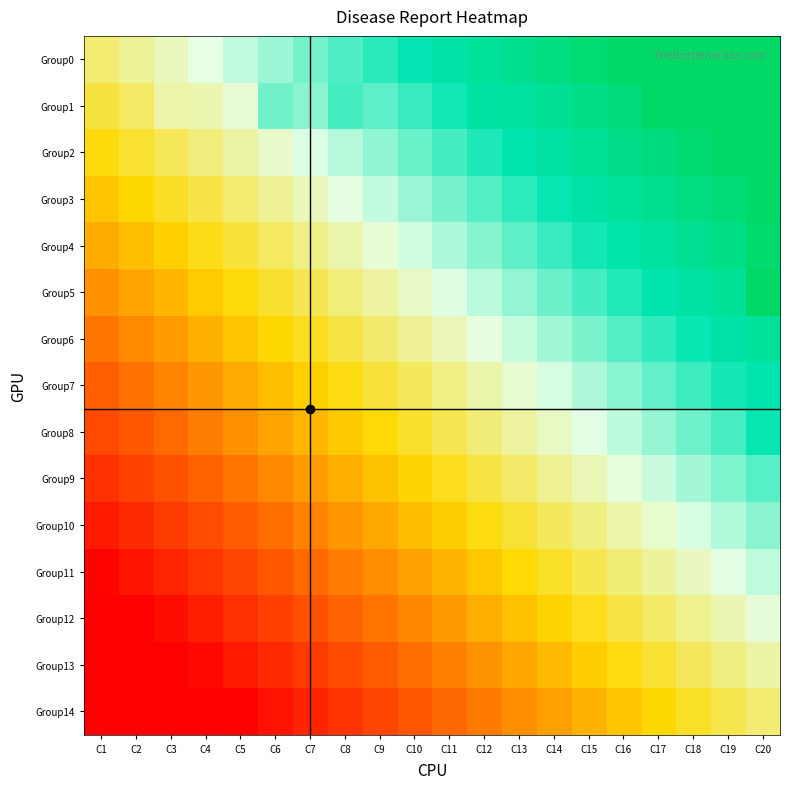

Reading left to right, extract all data points from this chart.

Group0: C1=0.0	C2=0.1	C3=0.1	C4=0.2	C5=0.2	C6=0.3	C7=0.3	C8=0.4	C9=0.4	C10=0.5	C11=0.5	C12=0.6	C13=0.6	C14=0.7	C15=0.7	C16=0.8	C17=0.8	C18=0.9	C19=0.9	C20=1.0
Group1: C1=-0.1	C2=-0.0	C3=0.1	C4=0.1	C5=0.1	C6=0.3	C7=0.3	C8=0.4	C9=0.3	C10=0.4	C11=0.5	C12=0.6	C13=0.6	C14=0.6	C15=0.7	C16=0.7	C17=0.8	C18=0.8	C19=1.2	C20=1.0
Group2: C1=-0.1	C2=-0.1	C3=-0.0	C4=0.0	C5=0.1	C6=0.1	C7=0.2	C8=0.2	C9=0.3	C10=0.3	C11=0.4	C12=0.4	C13=0.5	C14=0.5	C15=0.6	C16=0.6	C17=0.7	C18=0.8	C19=0.8	C20=0.9
Group3: C1=-0.2	C2=-0.2	C3=-0.1	C4=-0.1	C5=-0.0	C6=0.0	C7=0.1	C8=0.2	C9=0.2	C10=0.3	C11=0.3	C12=0.4	C13=0.4	C14=0.5	C15=0.5	C16=0.6	C17=0.6	C18=0.7	C19=0.7	C20=0.8
Group4: C1=-0.3	C2=-0.2	C3=-0.2	C4=-0.1	C5=-0.1	C6=-0.0	C7=0.0	C8=0.1	C9=0.1	C10=0.2	C11=0.2	C12=0.3	C13=0.3	C14=0.4	C15=0.5	C16=0.5	C17=0.6	C18=0.6	C19=0.7	C20=0.8
Group5: C1=-0.4	C2=-0.3	C3=-0.3	C4=-0.2	C5=-0.1	C6=-0.1	C7=-0.0	C8=0.0	C9=0.1	C10=0.1	C11=0.2	C12=0.2	C13=0.3	C14=0.3	C15=0.4	C16=0.4	C17=0.5	C18=0.5	C19=0.6	C20=0.8
Group6: C1=-0.4	C2=-0.4	C3=-0.3	C4=-0.3	C5=-0.2	C6=-0.2	C7=-0.1	C8=-0.1	C9=-0.0	C10=0.0	C11=0.1	C12=0.2	C13=0.2	C14=0.3	C15=0.3	C16=0.4	C17=0.4	C18=0.5	C19=0.5	C20=0.6
Group7: C1=-0.5	C2=-0.4	C3=-0.4	C4=-0.3	C5=-0.3	C6=-0.2	C7=-0.2	C8=-0.1	C9=-0.1	C10=-0.0	C11=0.0	C12=0.1	C13=0.1	C14=0.2	C15=0.2	C16=0.3	C17=0.3	C18=0.4	C19=0.4	C20=0.5
Group8: C1=-0.6	C2=-0.5	C3=-0.5	C4=-0.4	C5=-0.4	C6=-0.3	C7=-0.3	C8=-0.2	C9=-0.2	C10=-0.1	C11=-0.0	C12=0.0	C13=0.1	C14=0.1	C15=0.2	C16=0.2	C17=0.3	C18=0.3	C19=0.4	C20=0.5
Group9: C1=-0.6	C2=-0.6	C3=-0.5	C4=-0.5	C5=-0.4	C6=-0.4	C7=-0.3	C8=-0.3	C9=-0.2	C10=-0.2	C11=-0.1	C12=-0.1	C13=-0.0	C14=0.0	C15=0.1	C16=0.1	C17=0.2	C18=0.3	C19=0.3	C20=0.4
Group10: C1=-0.7	C2=-0.7	C3=-0.6	C4=-0.6	C5=-0.5	C6=-0.5	C7=-0.4	C8=-0.3	C9=-0.3	C10=-0.2	C11=-0.2	C12=-0.1	C13=-0.1	C14=-0.0	C15=0.0	C16=0.1	C17=0.1	C18=0.2	C19=0.2	C20=0.3
Group11: C1=-0.8	C2=-0.7	C3=-0.7	C4=-0.6	C5=-0.6	C6=-0.5	C7=-0.5	C8=-0.4	C9=-0.4	C10=-0.3	C11=-0.3	C12=-0.2	C13=-0.2	C14=-0.1	C15=-0.0	C16=0.0	C17=0.1	C18=0.1	C19=0.2	C20=0.2
Group12: C1=-0.9	C2=-0.8	C3=-0.8	C4=-0.7	C5=-0.6	C6=-0.6	C7=-0.5	C8=-0.5	C9=-0.4	C10=-0.4	C11=-0.3	C12=-0.3	C13=-0.2	C14=-0.2	C15=-0.1	C16=-0.1	C17=-0.0	C18=0.0	C19=0.1	C20=0.1
Group13: C1=-0.9	C2=-0.9	C3=-0.8	C4=-0.8	C5=-0.7	C6=-0.7	C7=-0.6	C8=-0.6	C9=-0.5	C10=-0.5	C11=-0.4	C12=-0.3	C13=-0.3	C14=-0.2	C15=-0.2	C16=-0.1	C17=-0.1	C18=-0.0	C19=0.0	C20=0.1
Group14: C1=-1.0	C2=-0.9	C3=-0.9	C4=-0.8	C5=-0.8	C6=-0.7	C7=-0.7	C8=-0.6	C9=-0.6	C10=-0.5	C11=-0.5	C12=-0.4	C13=-0.4	C14=-0.3	C15=-0.3	C16=-0.2	C17=-0.2	C18=-0.1	C19=-0.1	C20=0.0